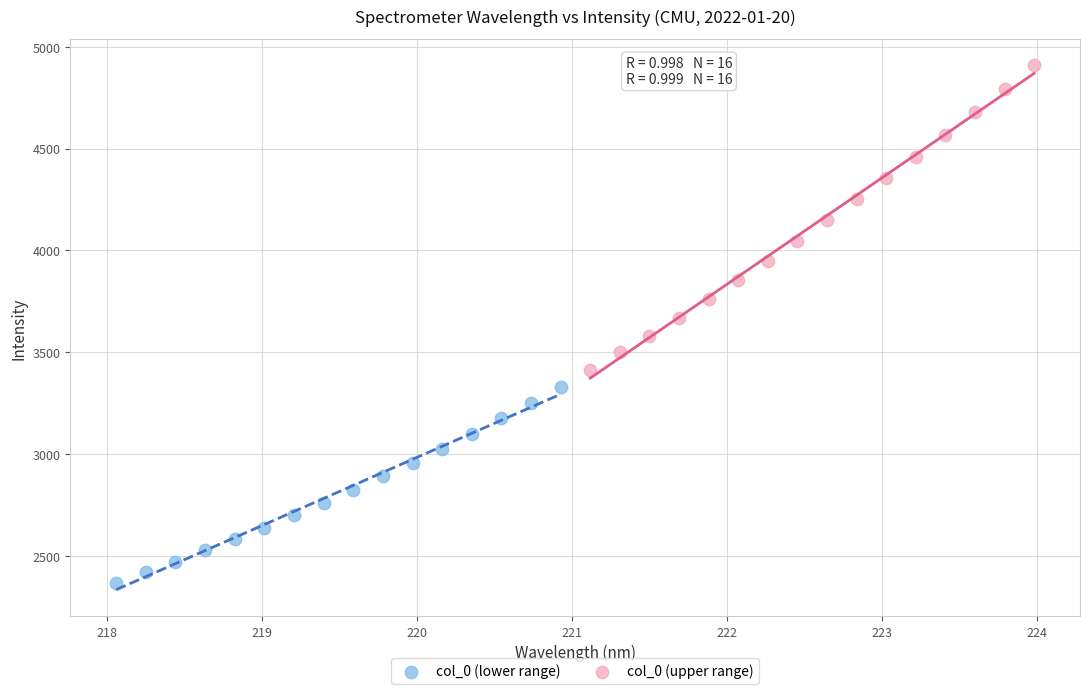

Which series contains the lowest Y value?

col_0 (lower range)